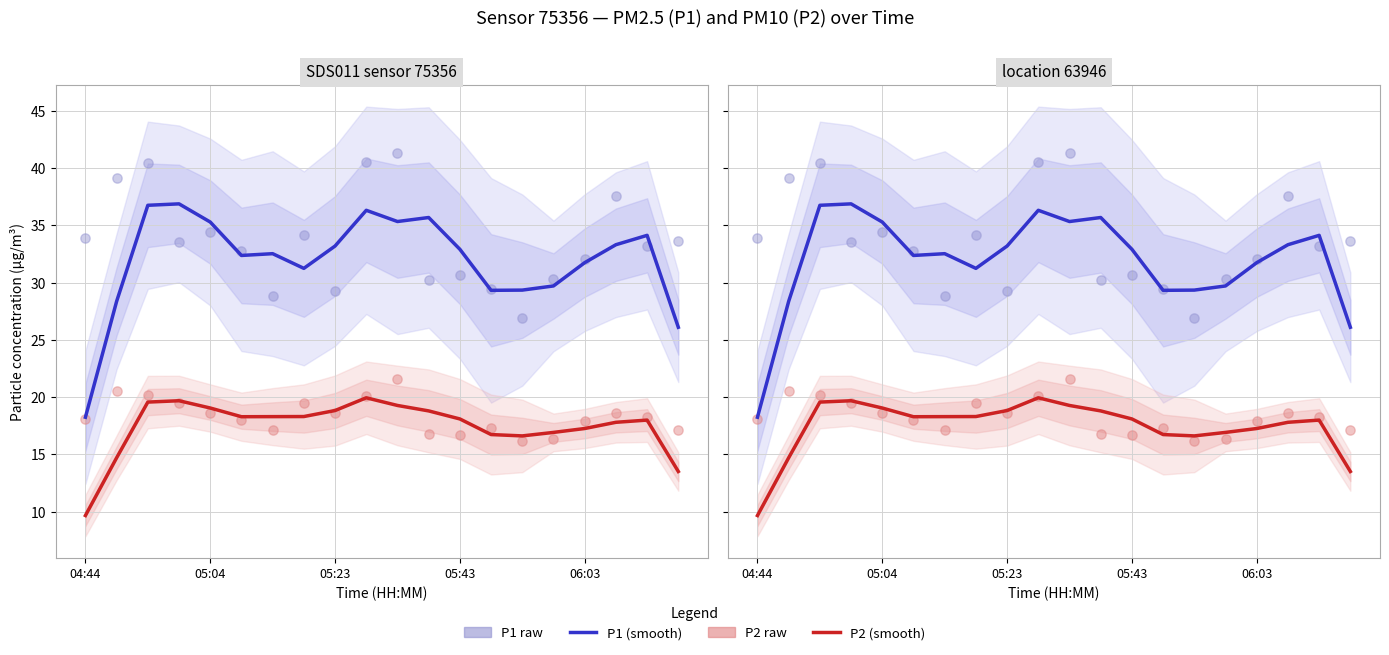

Is the value of P2 (smooth) at 19 greater than the value of P2 (raw) at 05:04?

No